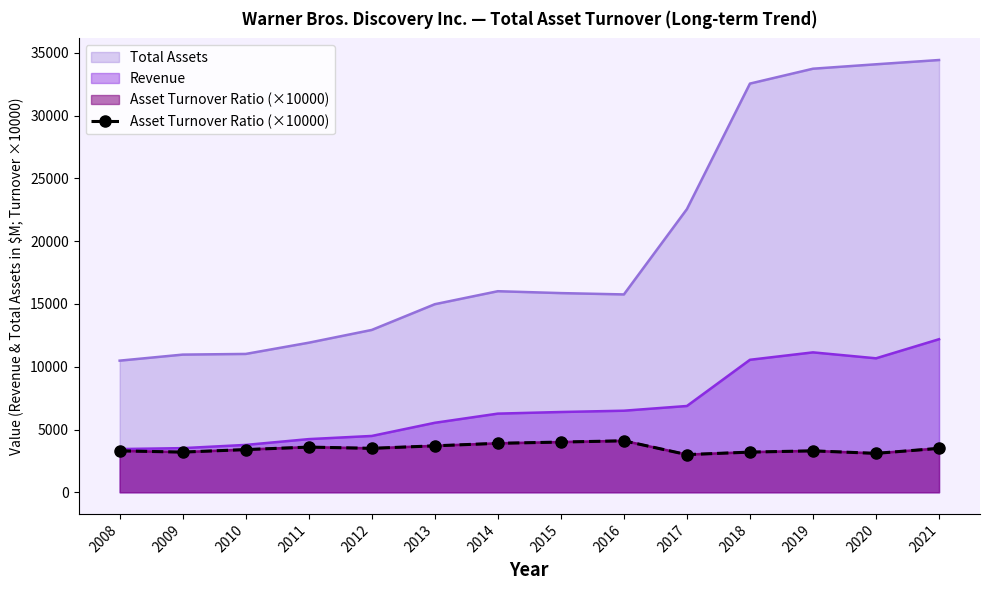

Reading left to right, extract all data points from this chart.

2008=3300.0	2009=3200.0	2010=3400.0	2011=3600.0	2012=3500.0	2013=3700.0	2014=3900.0	2015=4000.0	2016=4100.0	2017=3000.0	2018=3200.0	2019=3300.0	2020=3100.0	2021=3500.0